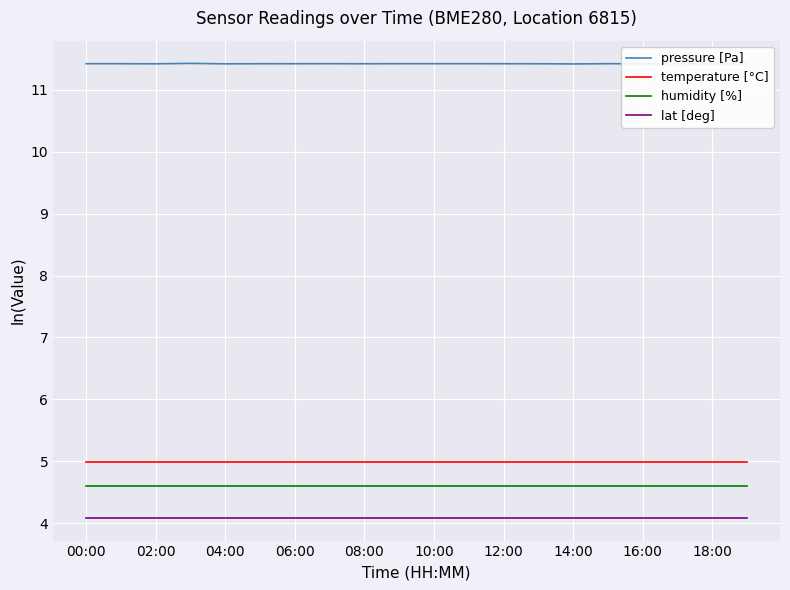

How many lines are shown in the chart?

4